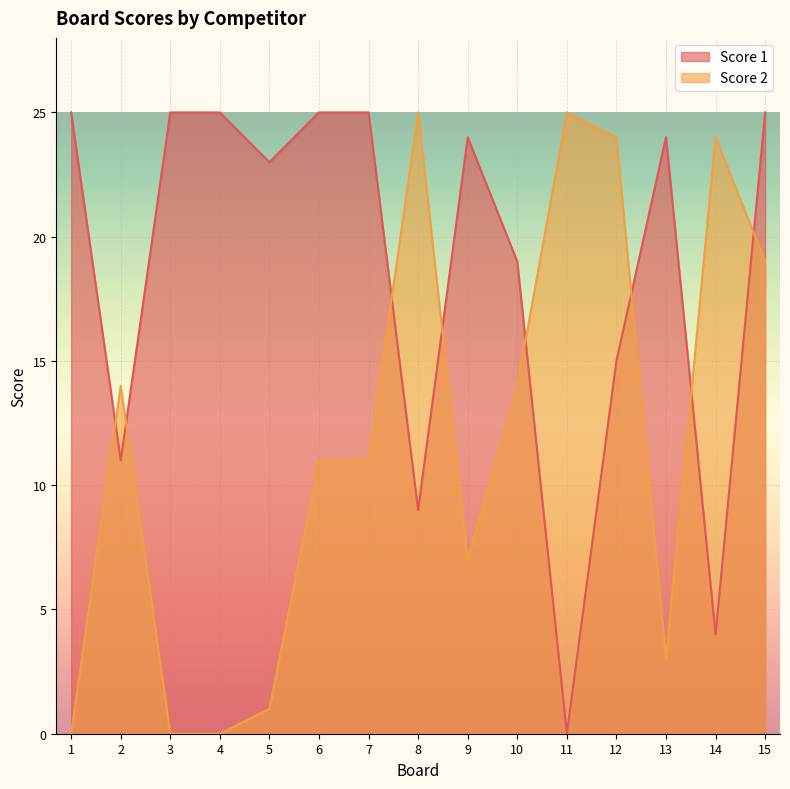

Where do Score 2 and Score 1 first cross each other?

1 and 2